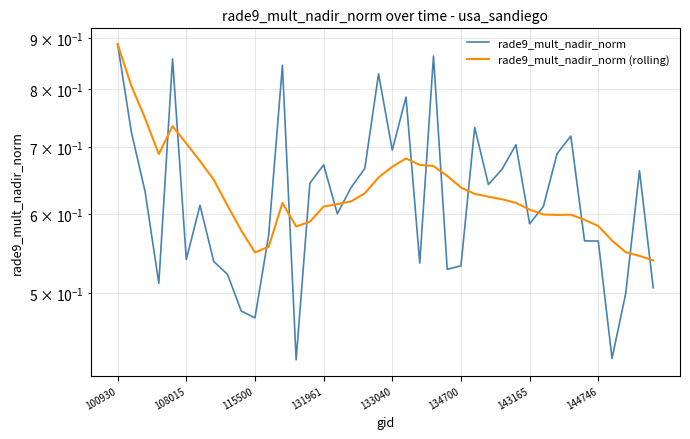

Is it true that rade9_mult_nadir_norm equals 0.6 at 36?

False